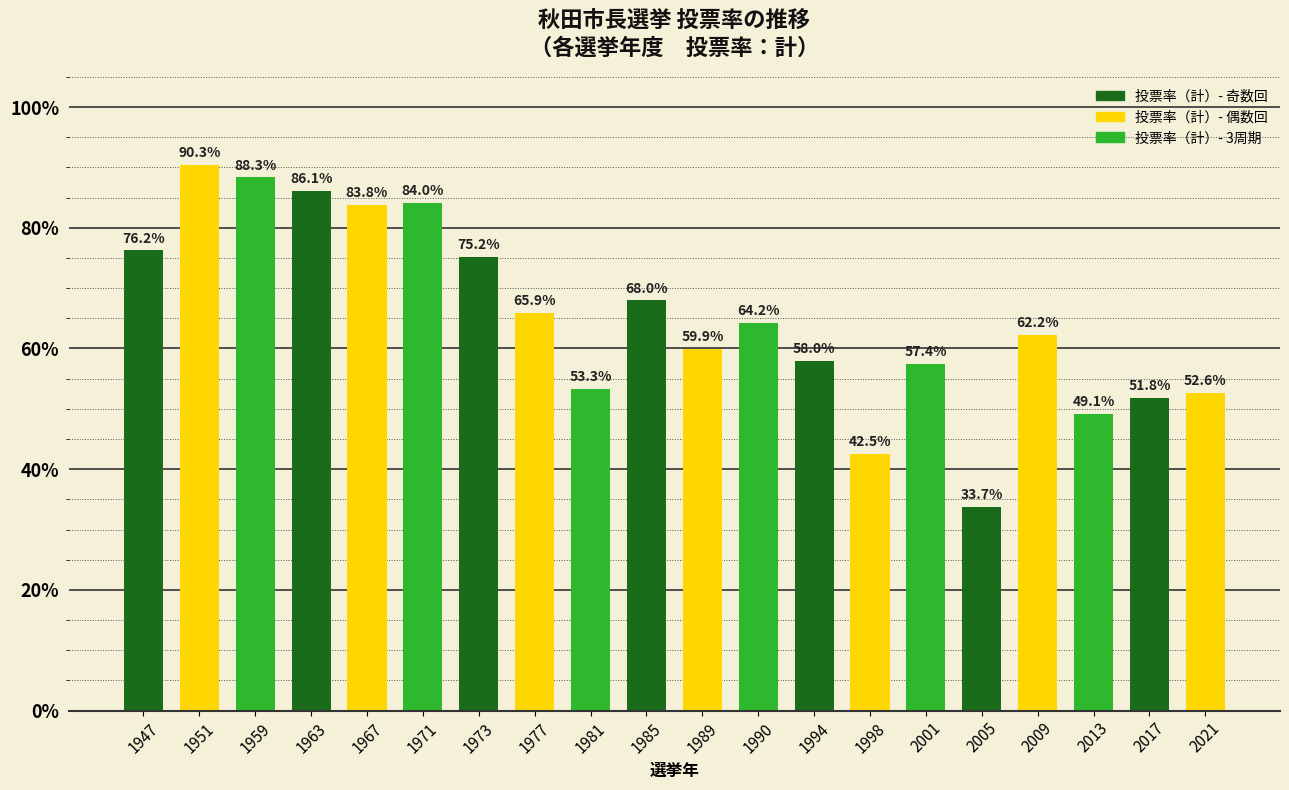

Are the bars horizontal?

No